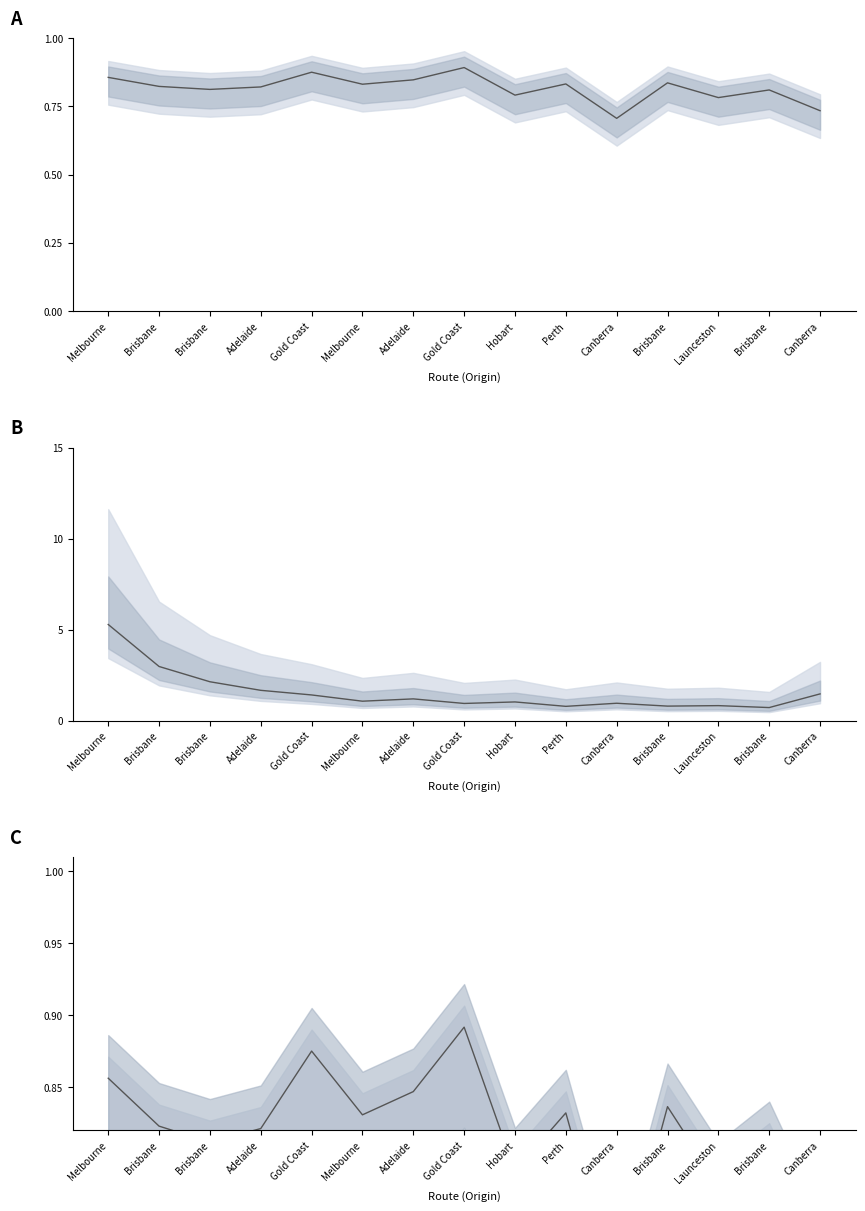

What is the difference between the A/C Trips (thousands) values at Hobart and Gold Coast?

0.4